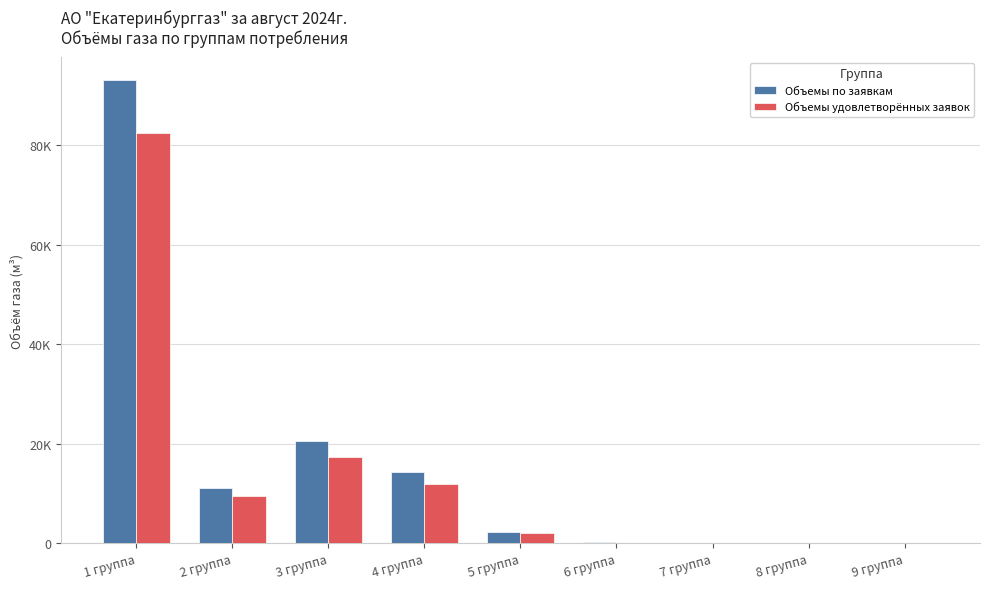

Does the chart contain stacked bars?

No